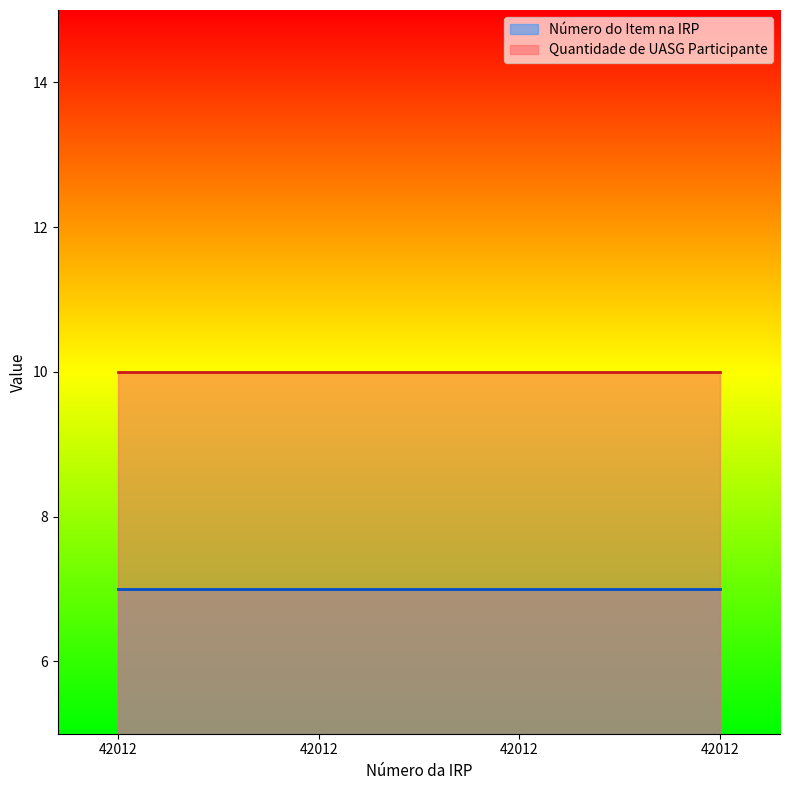

True or false: Número do Item na IRP has more than 1 points higher than both neighbors.

False